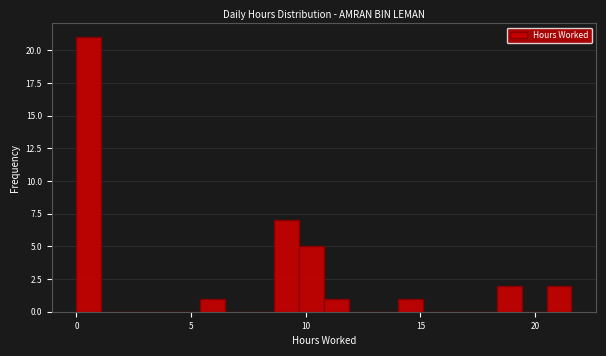

Around what value on the x-axis is the tallest bar? Give the approximate position of its centre, as read against the axis.

0.5